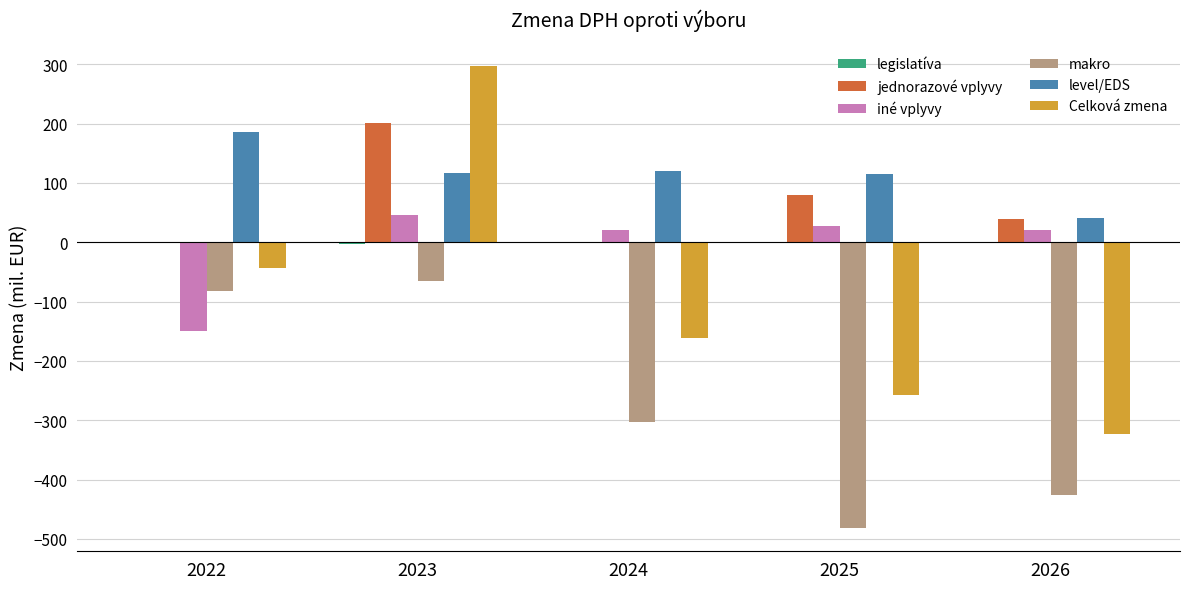

Which series changed the most between 2023 and 2025?

Celková zmena